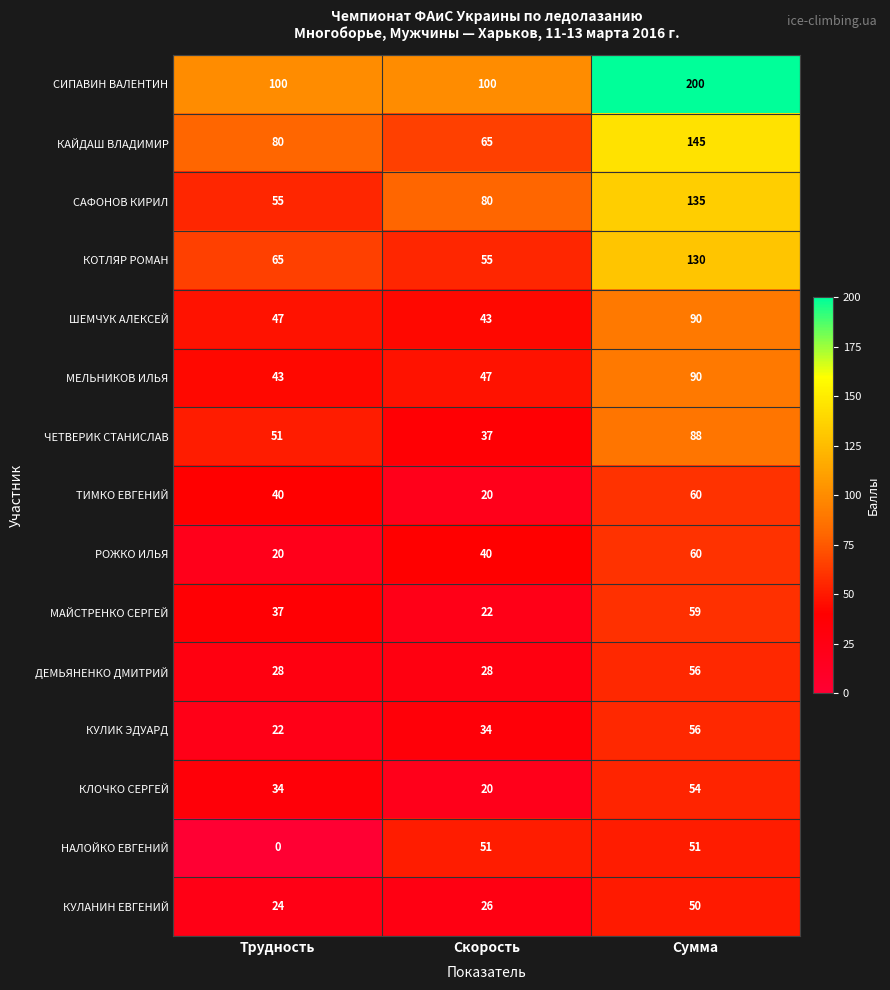

What is the sum of all КЛОЧКО СЕРГЕЙ values?

108